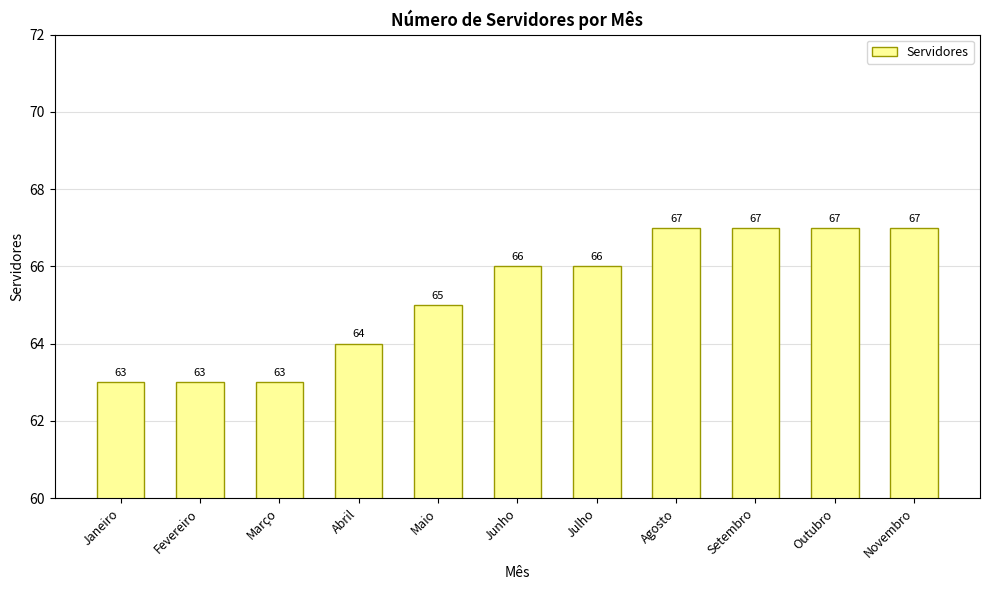

What position from the left is Maio?

5